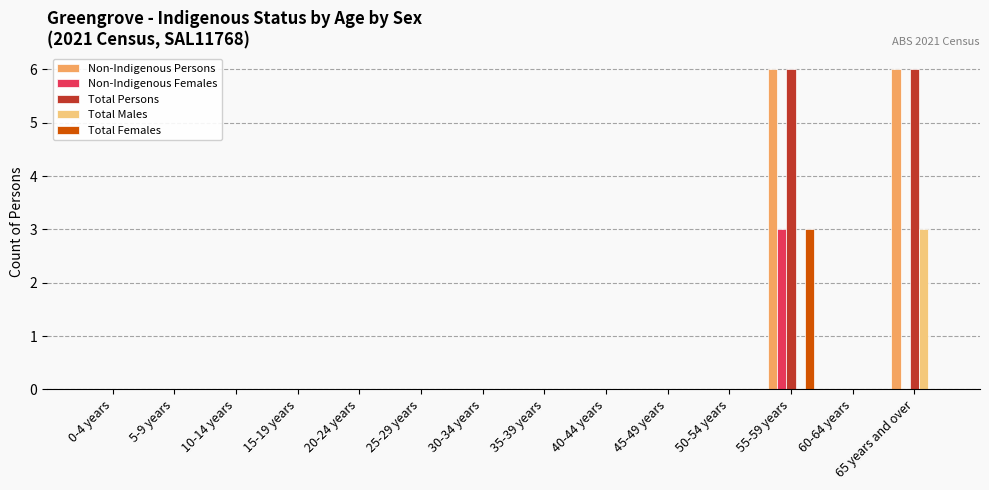

What is the highest value of the Non-Indigenous Persons series?

6